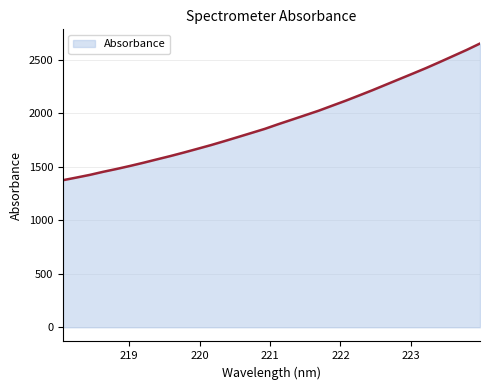

What is the maximum value shown in the chart?

2652.8